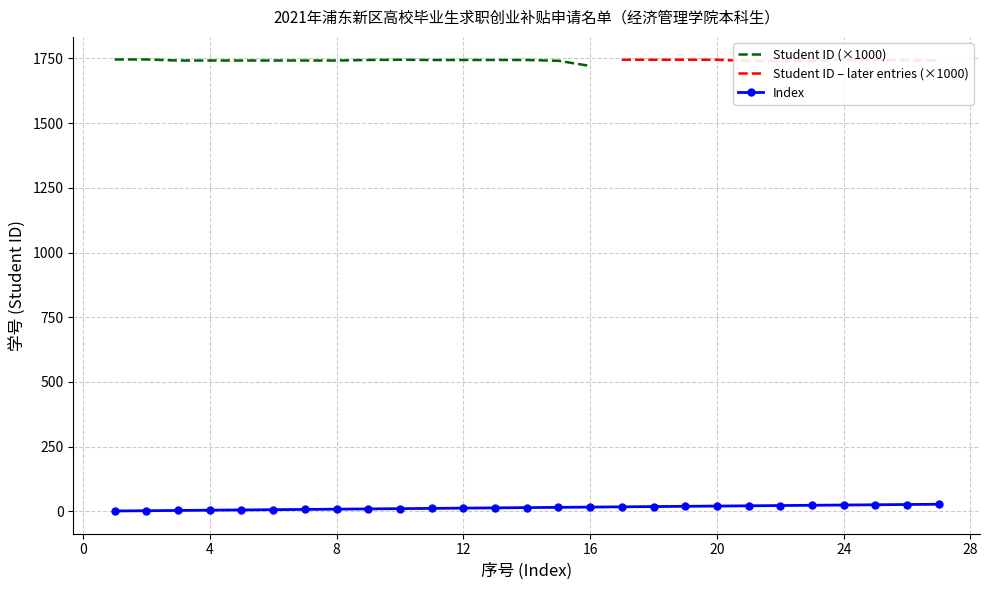

How many values in the Index series are below 14?

13